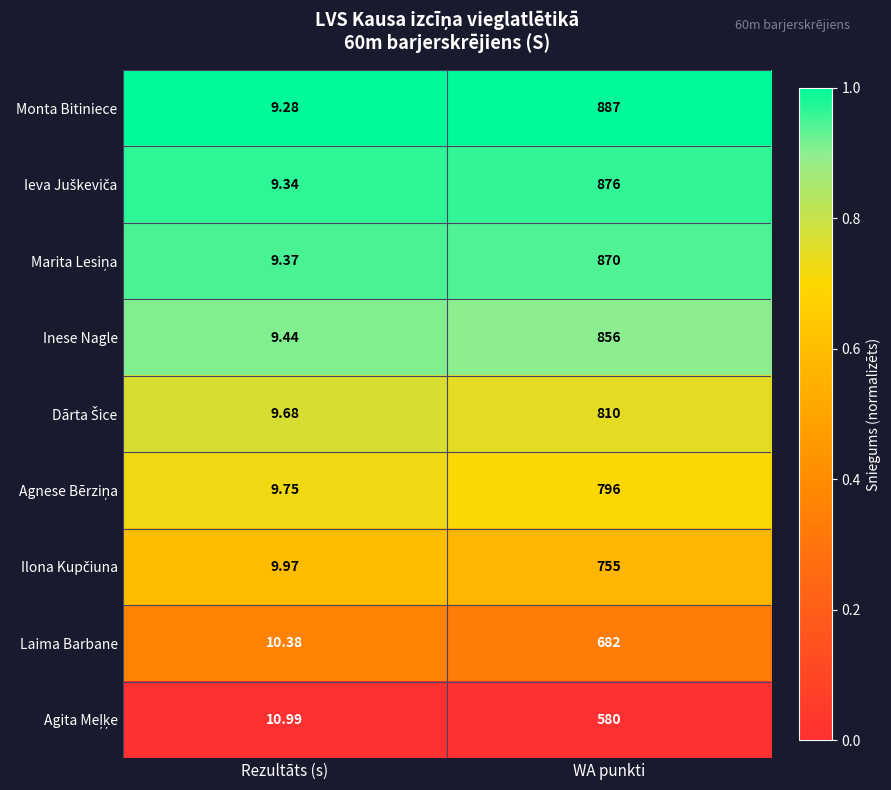

Count the number of categories in the chart.

2